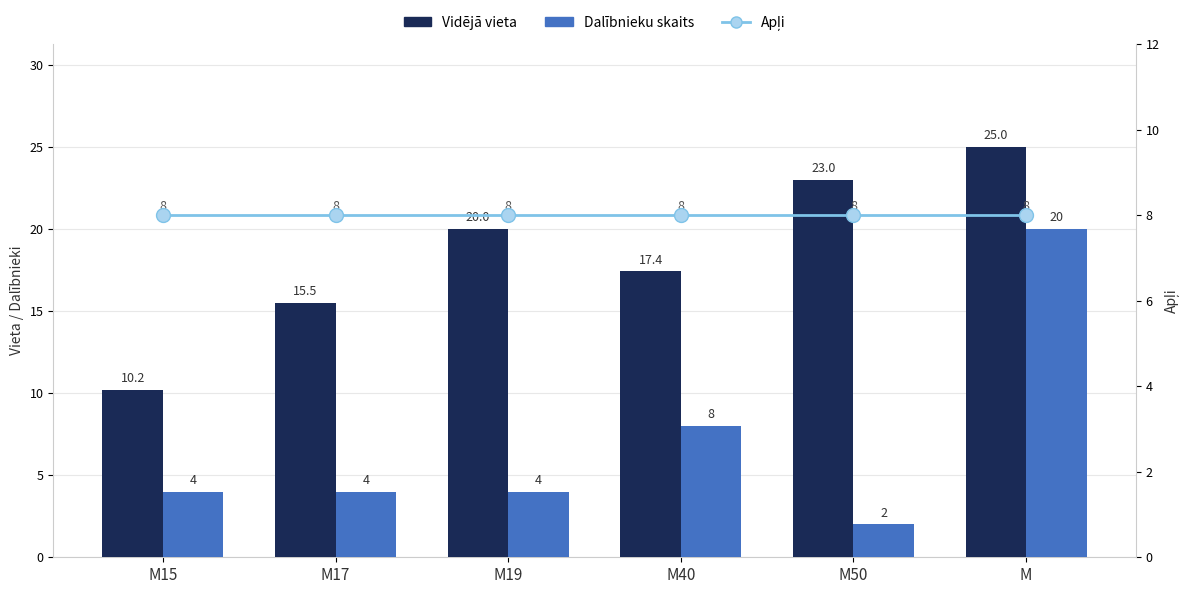

What position from the right is M15?

6